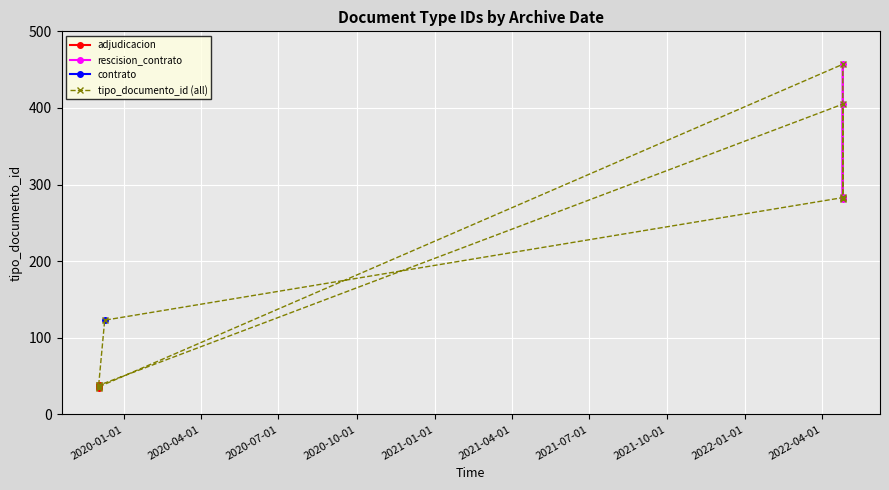

Reading left to right, what are all the values shown in this chart?

35	38	405	281	284	457	36	39	123	283